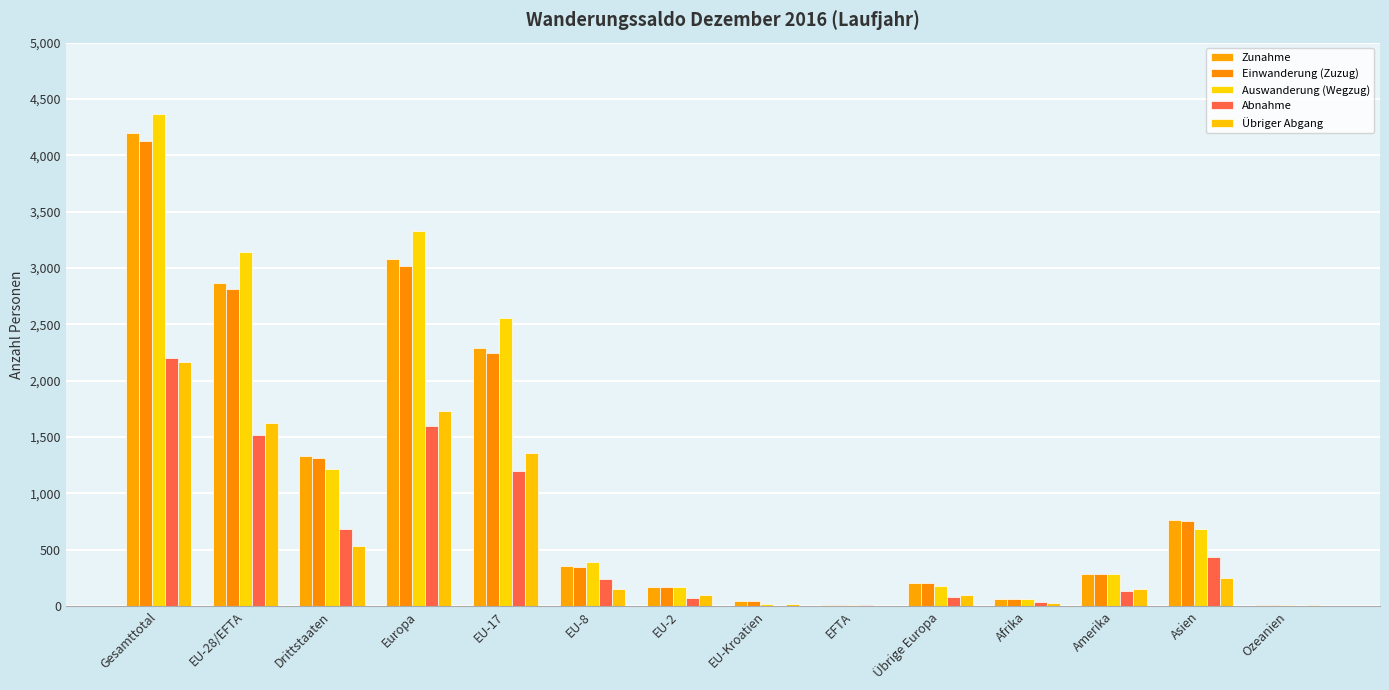

Which category has the lowest value in the Auswanderung (Wegzug) series?

EFTA